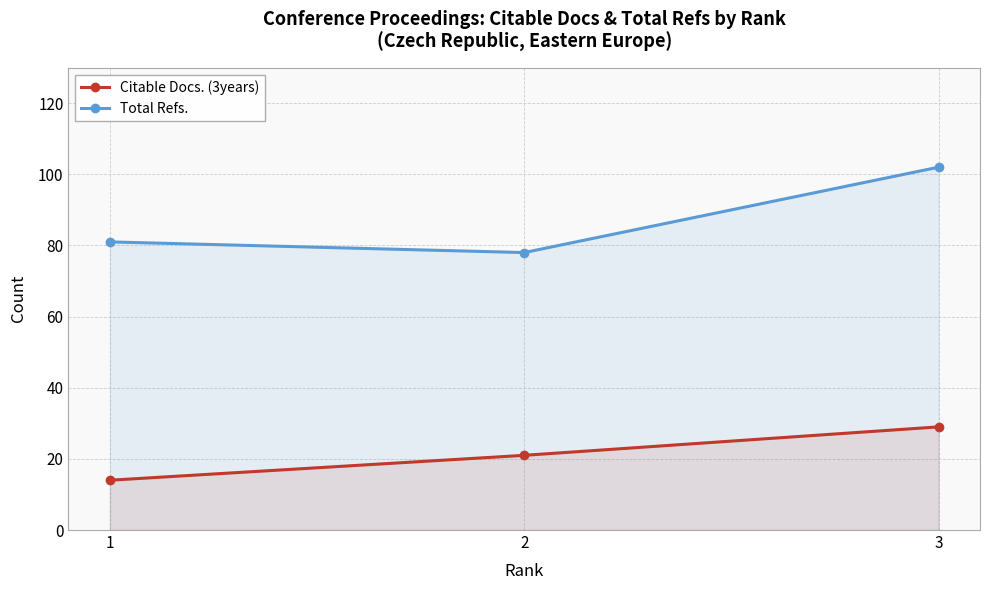

True or false: Total Refs. has a value of 118 at 1.

False